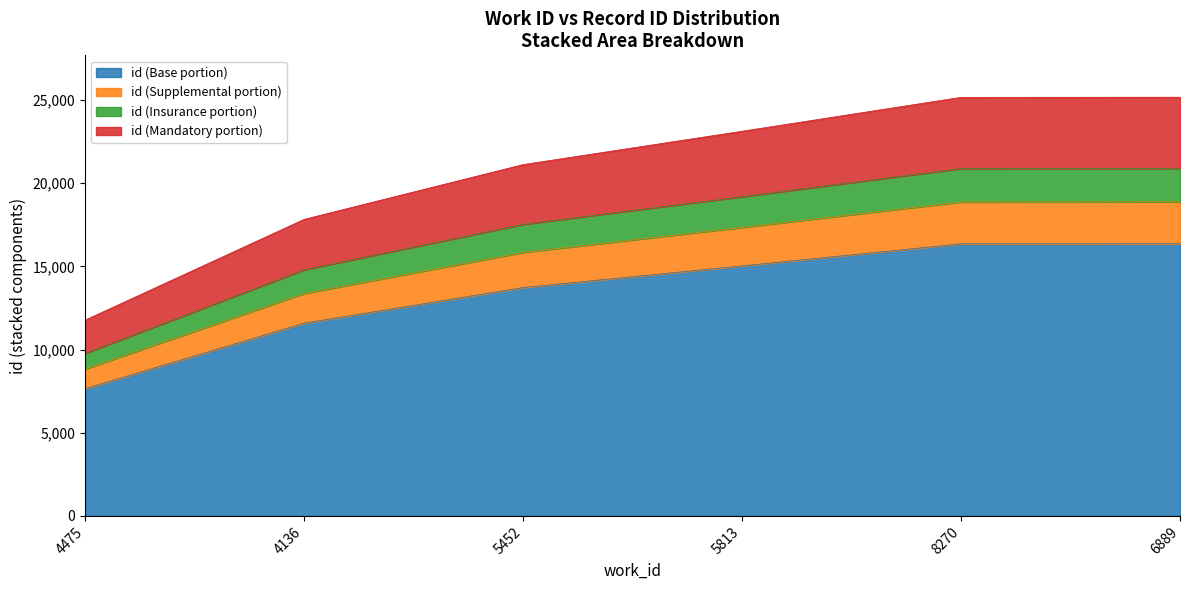

Is it true that the value at 4136 is 5529.3?

False